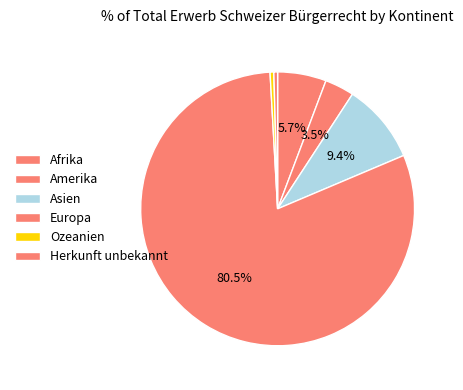

What is the largest slice in the pie chart?

Europa